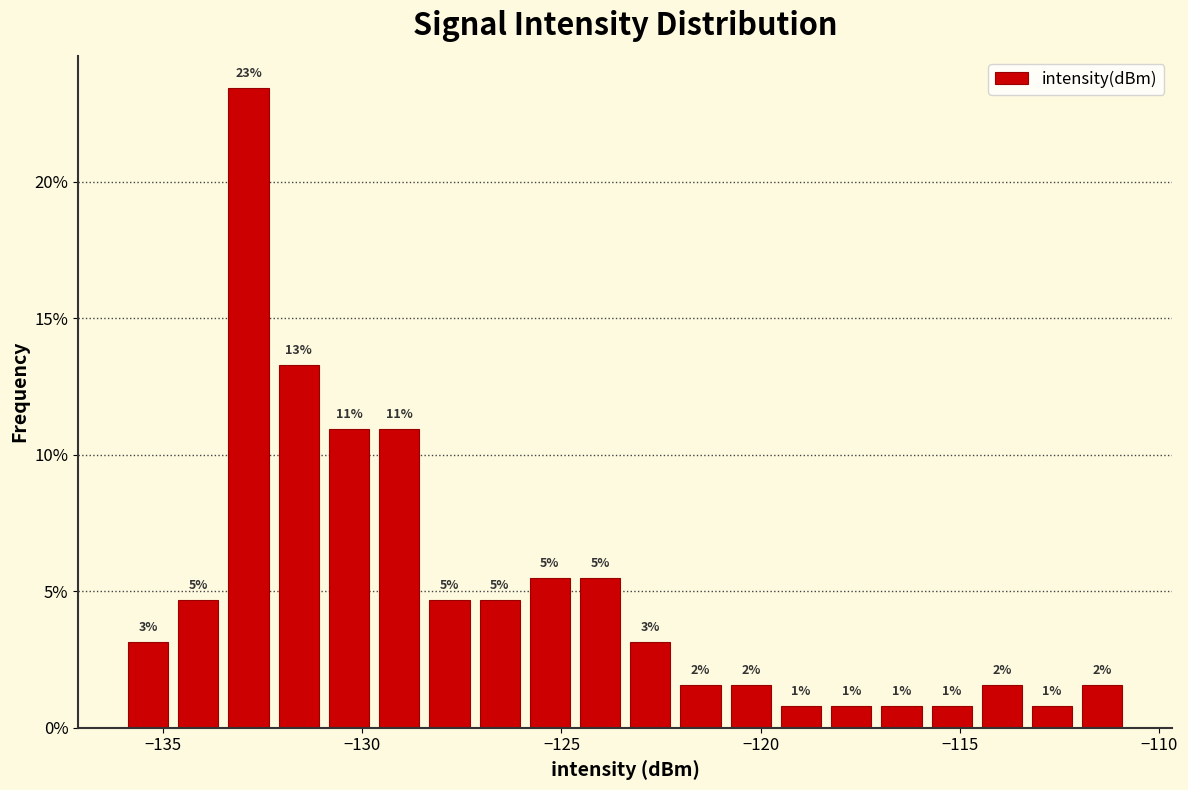

Read against the x-axis, roughly where is the centre of the tallest bar?

-133.0